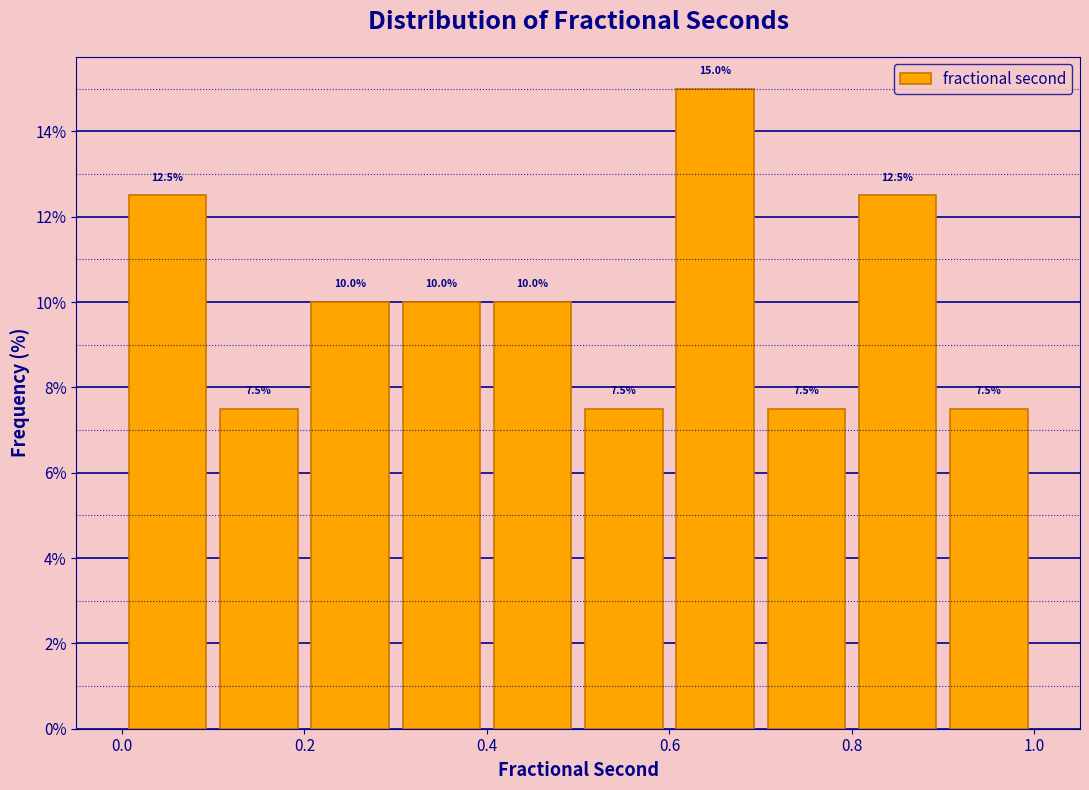

Reading left to right, transcribe this chart: for each bar, give the range it covers on the x-axis and its height.

0.0 to 0.1: 12.5
0.1 to 0.2: 7.5
0.2 to 0.3: 10.0
0.3 to 0.4: 10.0
0.4 to 0.5: 10.0
0.5 to 0.6: 7.5
0.6 to 0.7: 15.0
0.7 to 0.8: 7.5
0.8 to 0.9: 12.5
0.9 to 1.0: 7.5